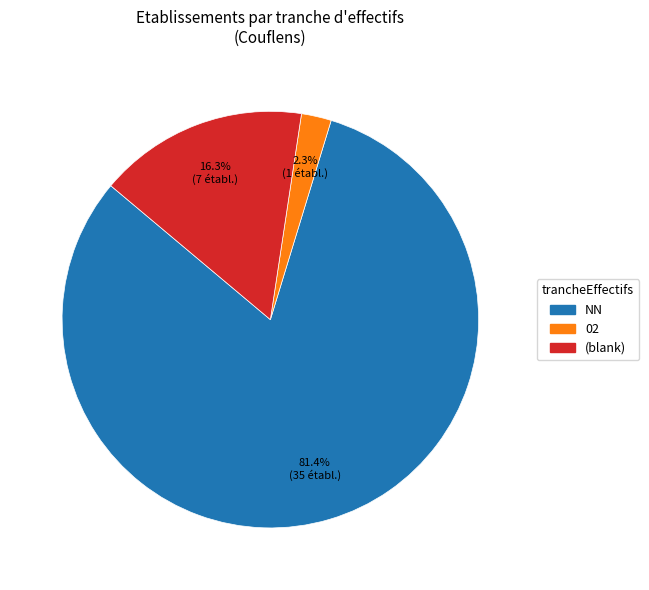

Is there any slice that represents more than half of the pie?

Yes